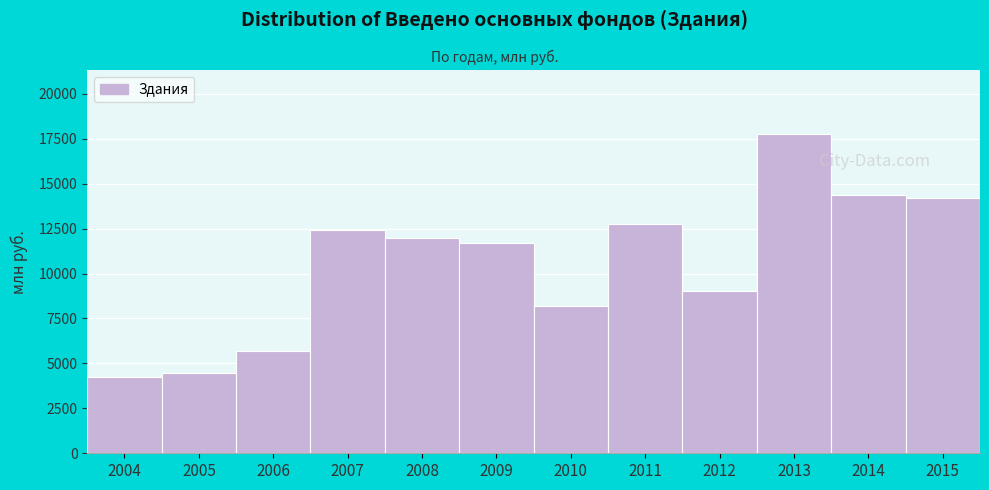

Reading left to right, list all the values displayed in this chart.

2004=4265	2005=4449	2006=5666	2007=12421	2008=11959	2009=11713	2010=8196	2011=12751	2012=9015	2013=17767	2014=14349	2015=14222